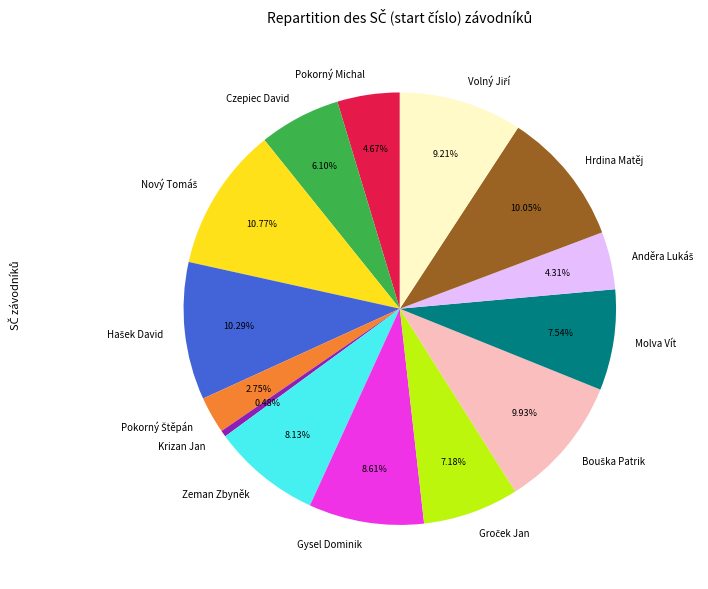

What percentage is NOT represented by Pokorný Michal?

95.3%